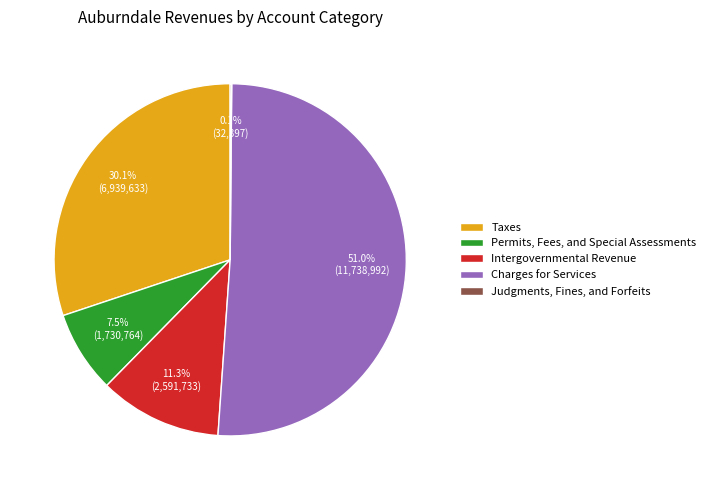

Which category accounts for the majority?

Charges for Services